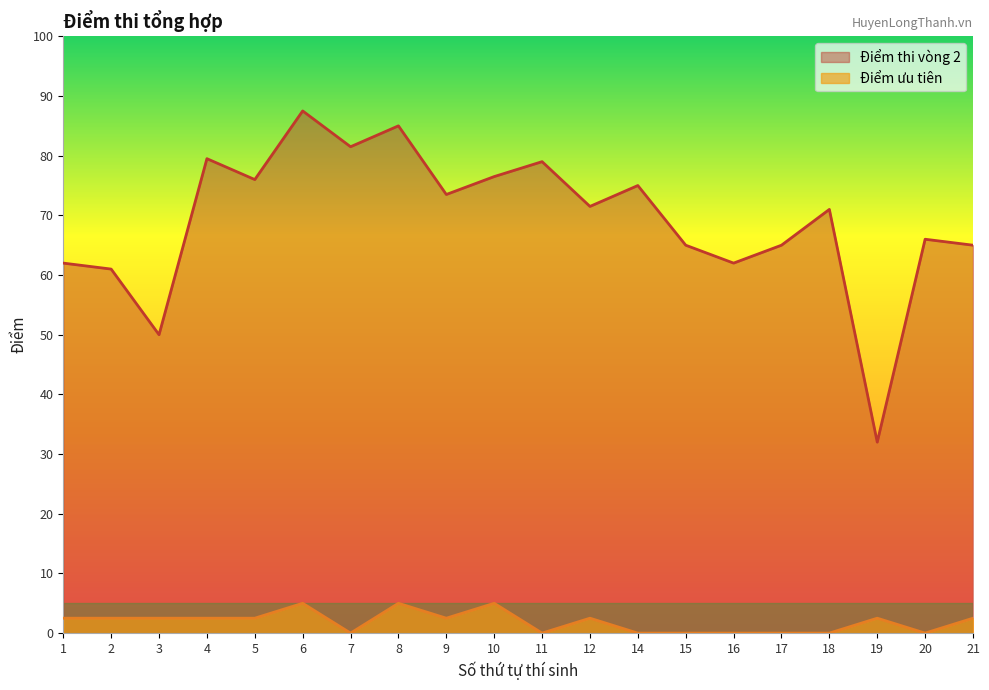

True or false: Điểm ưu tiên and Điểm thi vòng 2 intersect in this chart.

False